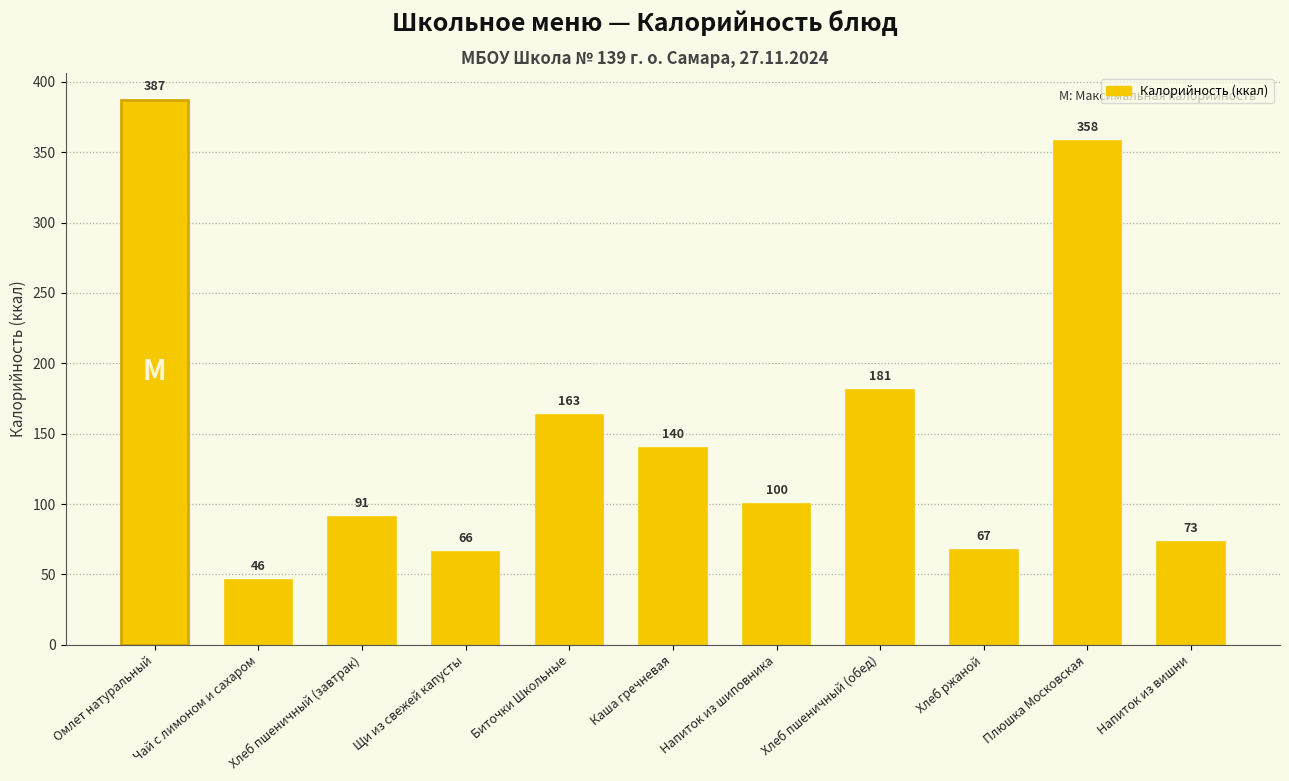

Rank the categories by value from highest to lowest.

Омлет натуральный, Плюшка Московская, Хлеб пшеничный (обед), Биточки Школьные, Каша гречневая, Напиток из шиповника, Хлеб пшеничный (завтрак), Напиток из вишни, Хлеб ржаной, Щи из свежей капусты, Чай с лимоном и сахаром